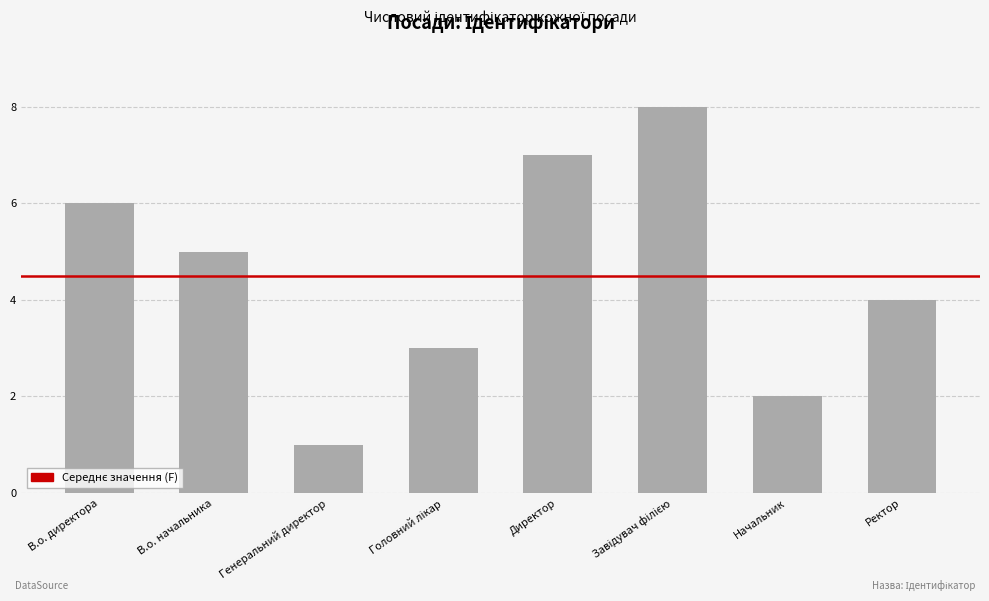

The chart shows a value of 3 at Начальник. True or false?

False